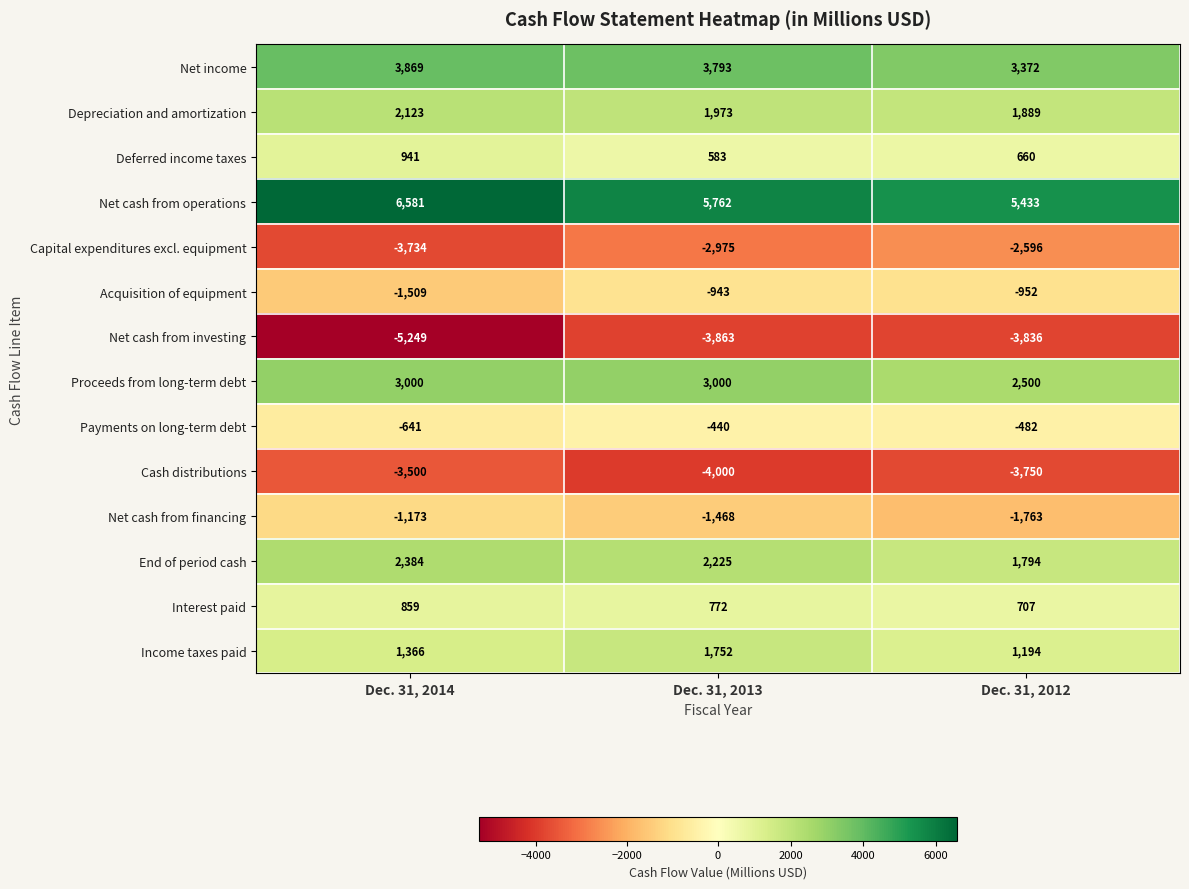

What is the sum of the Net income values at Dec. 31, 2014 and Dec. 31, 2013?

7662